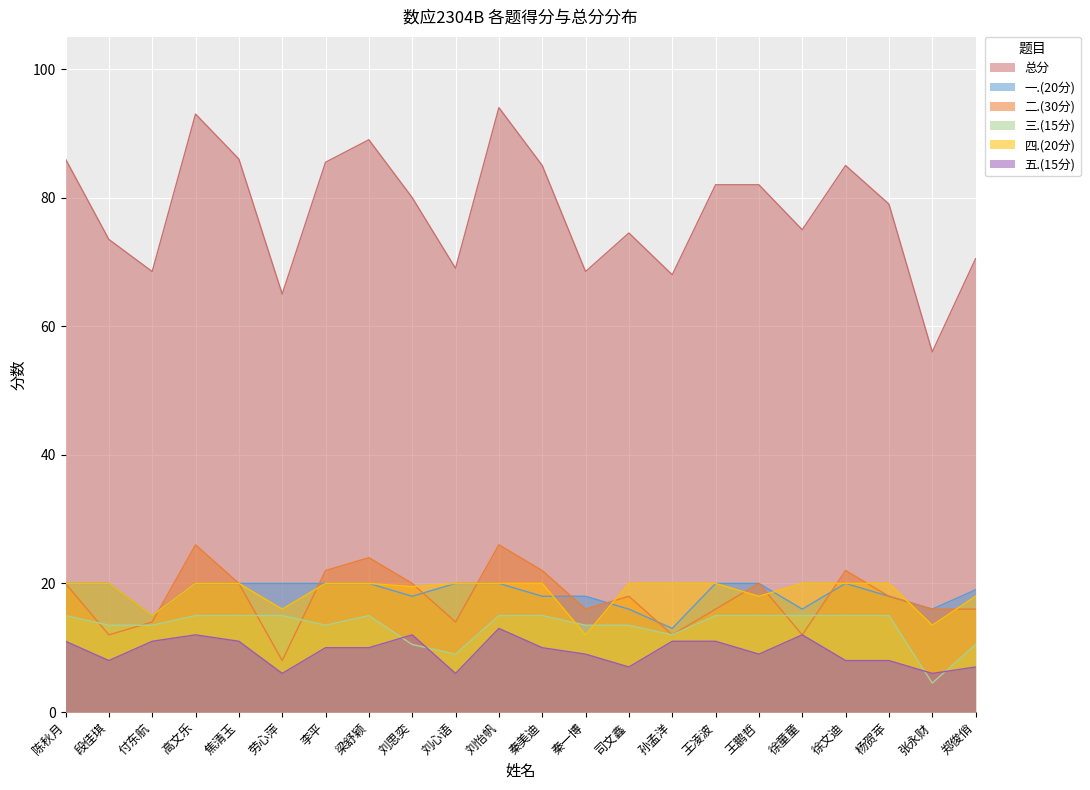

At which label does 五.(15分) first exceed 10?

陈秋月